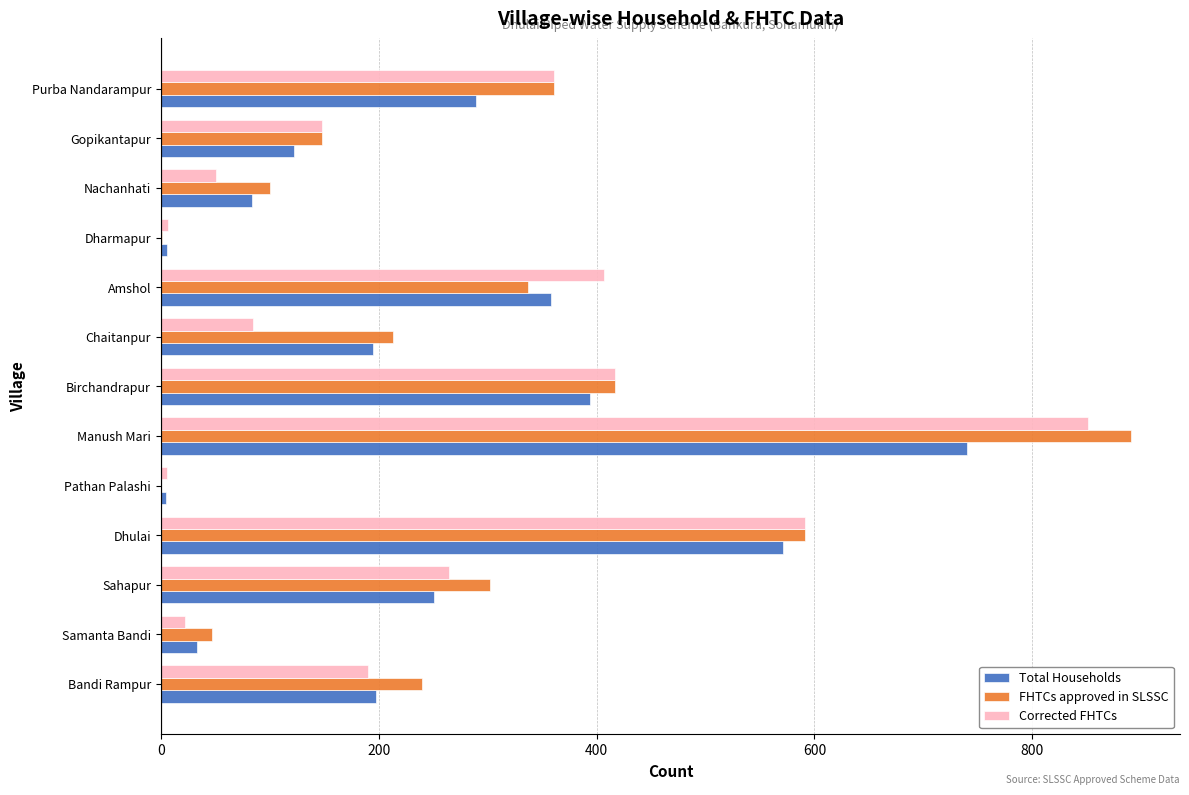

At which category is the sum across all series the highest?

Manush Mari